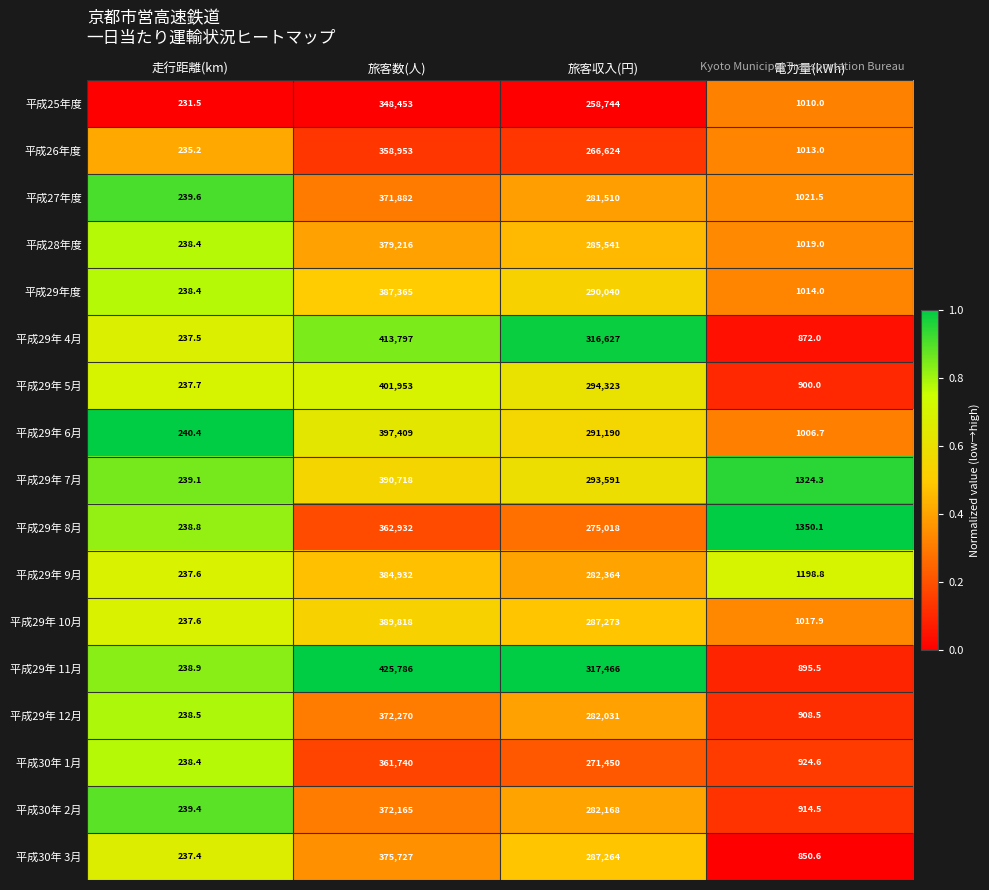

What is the difference between the highest and lowest values at 旅客収入(円)?

58722.0